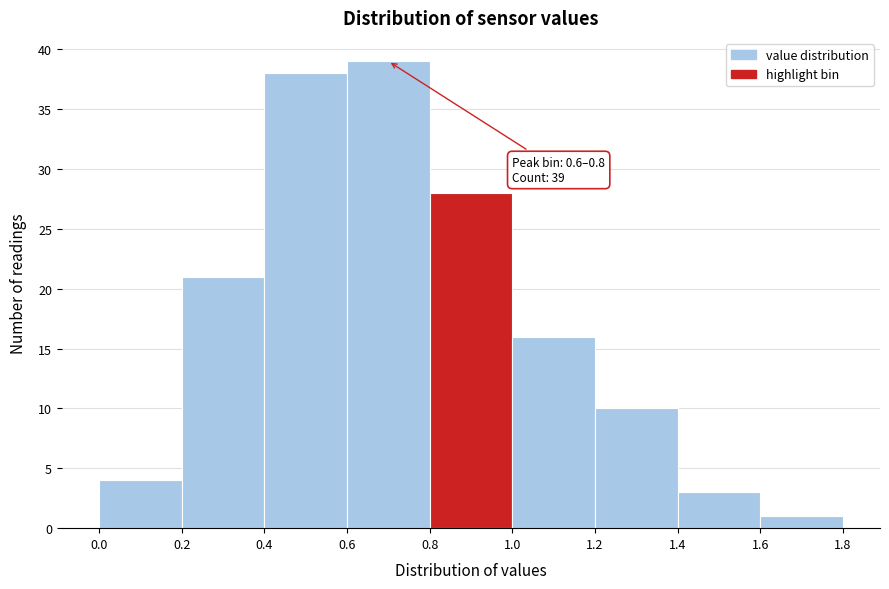

Over which range of the x-axis is the bar tallest?

0.6 to 0.8